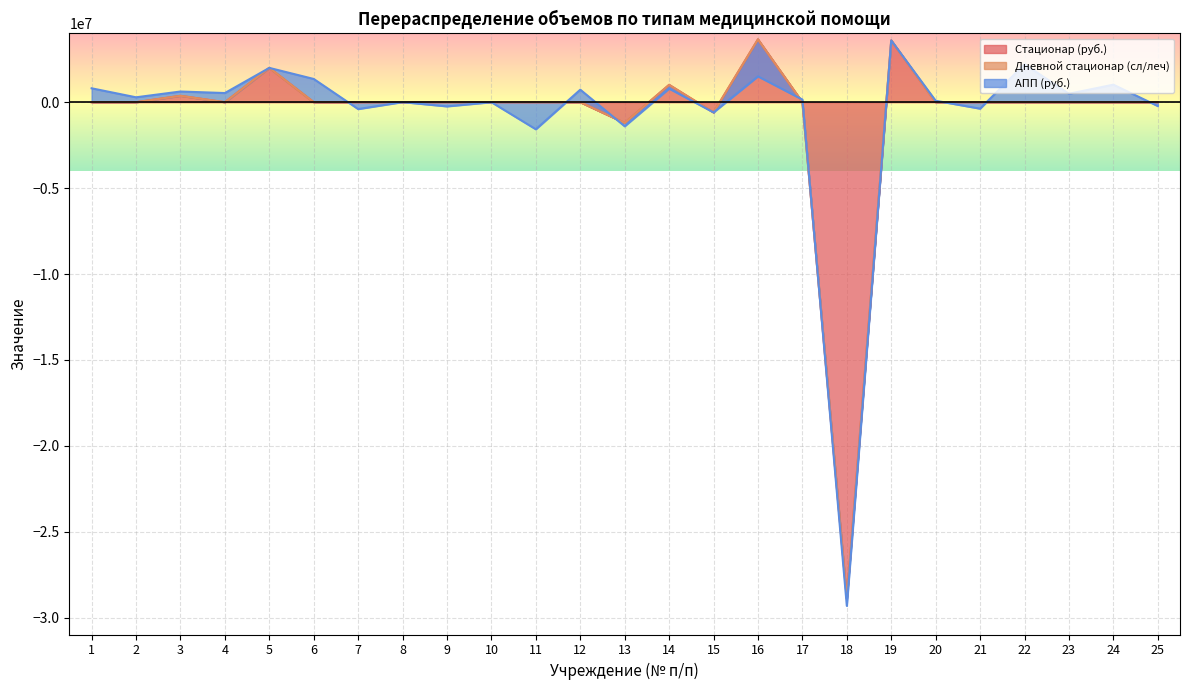

At how many categories does at least one series exceed -24844154?

25